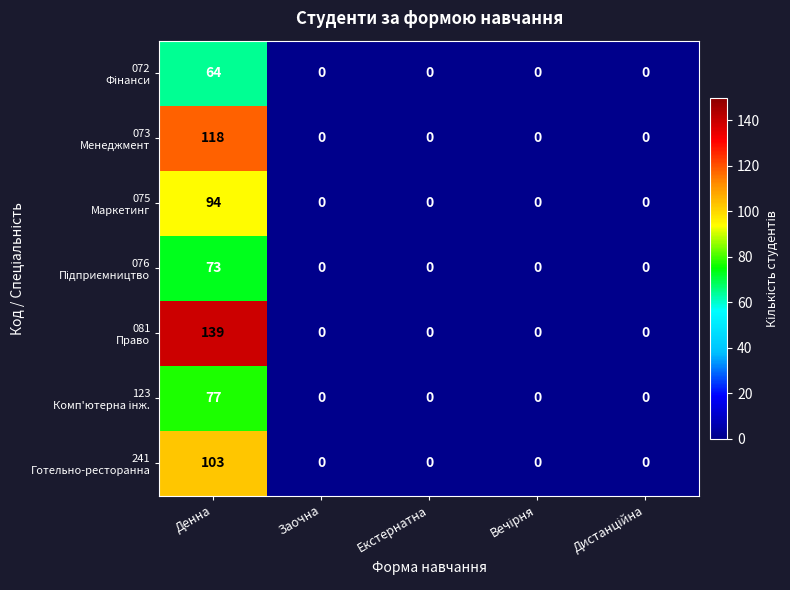

Which category has the highest value across all series?

Денна